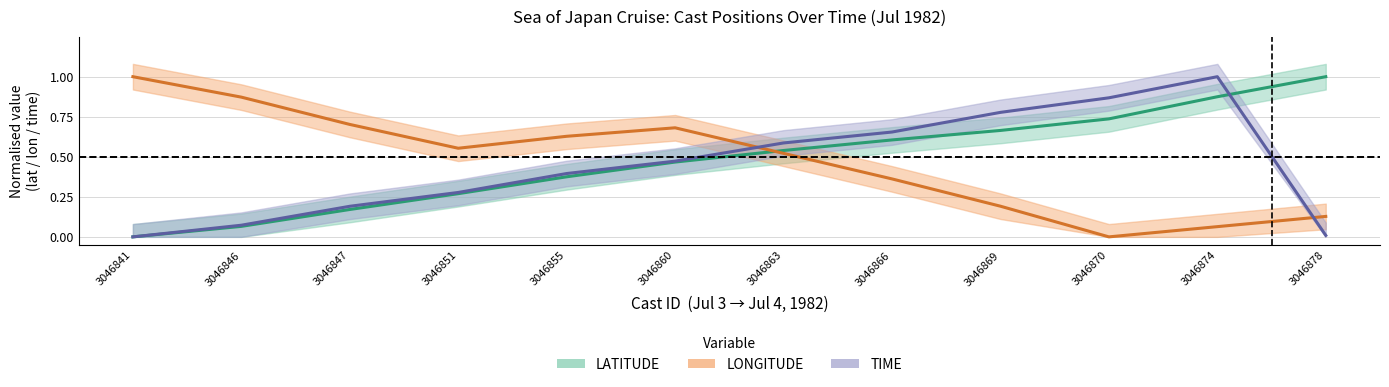

The LATITUDE series shows 0.9 at 3046863. True or false?

False